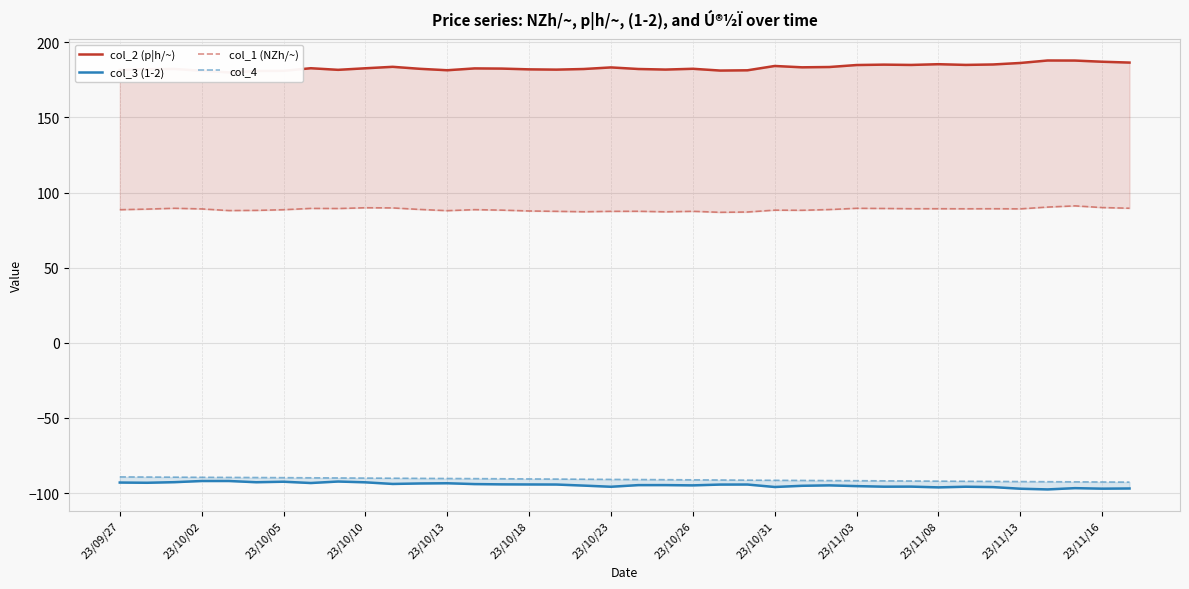

The col_4 series shows -91.2 at 23/10/26. True or false?

True